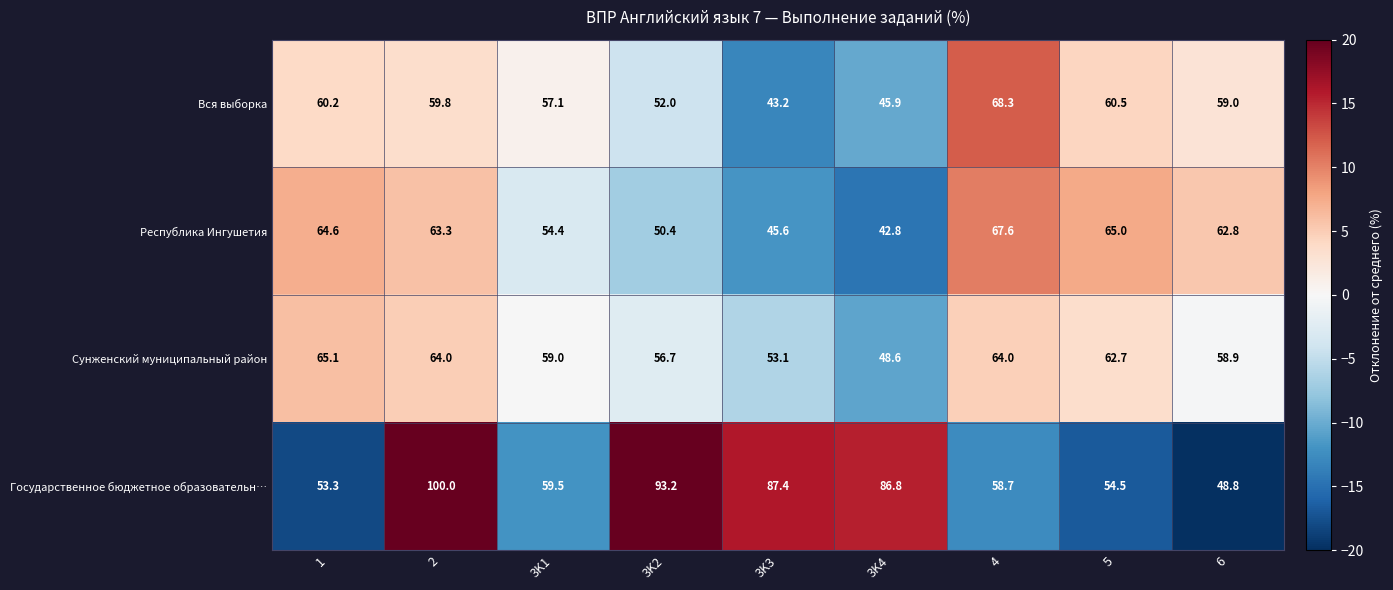

At 6, list the series in order from largest to smallest.

Республика Ингушетия, Вся выборка, Сунженский муниципальный район, Государственное бюджетное образовательн…